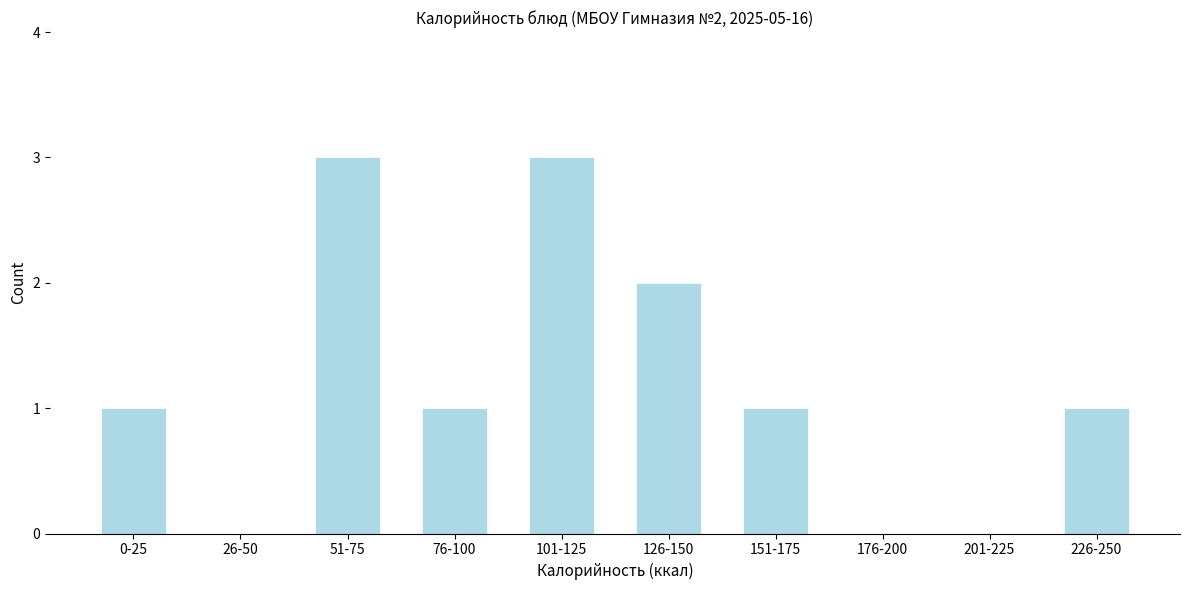

Reading right to left, list all the values displayed in this chart.

226-250=1	201-225=0	176-200=0	151-175=1	126-150=2	101-125=3	76-100=1	51-75=3	26-50=0	0-25=1